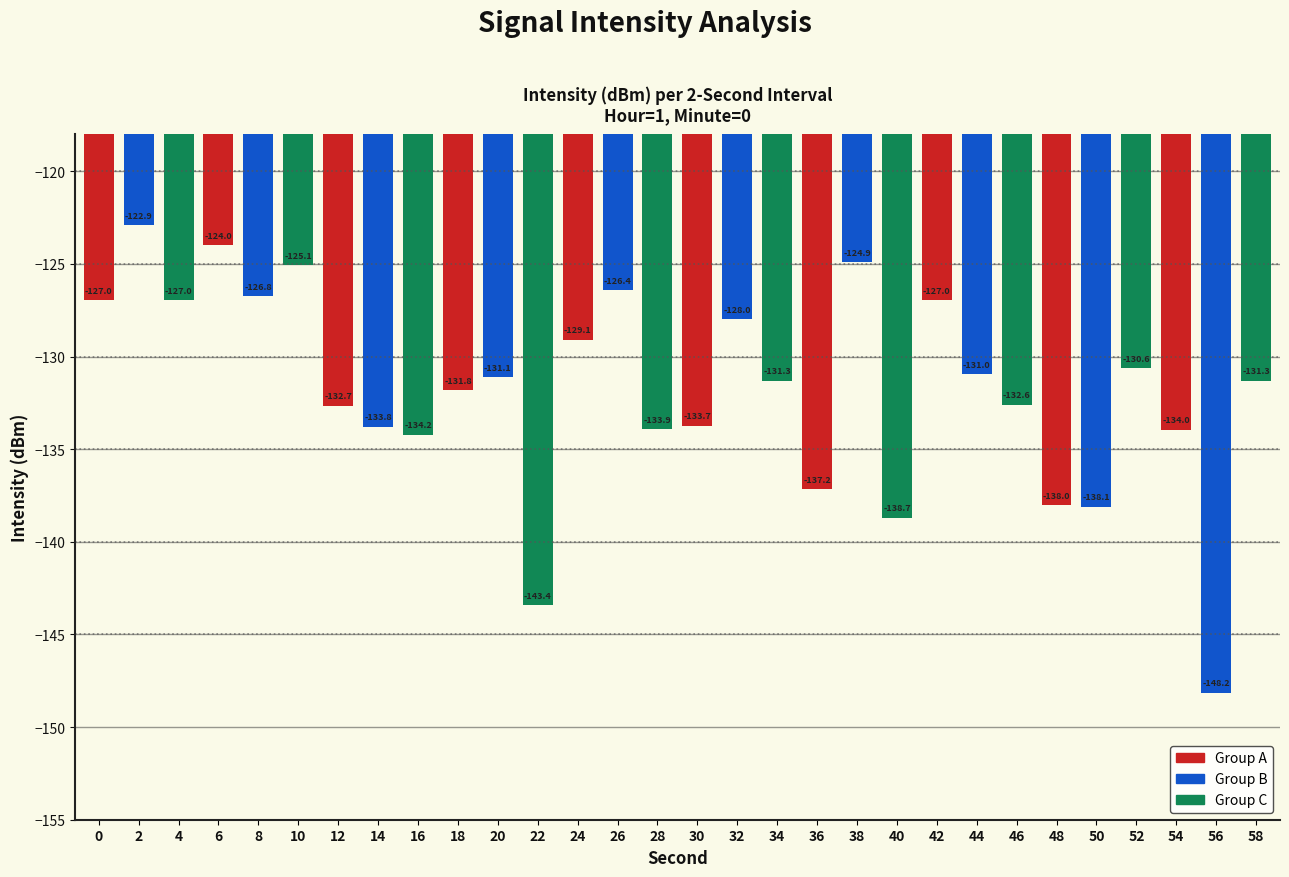

What is the maximum value shown in the chart?

-122.9